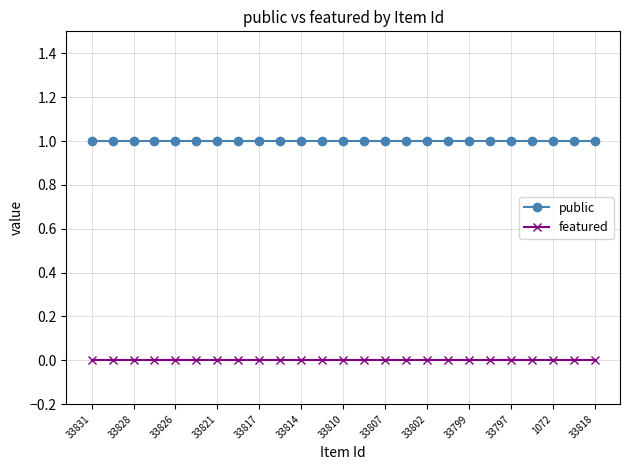

What is the sum of all public values?

25